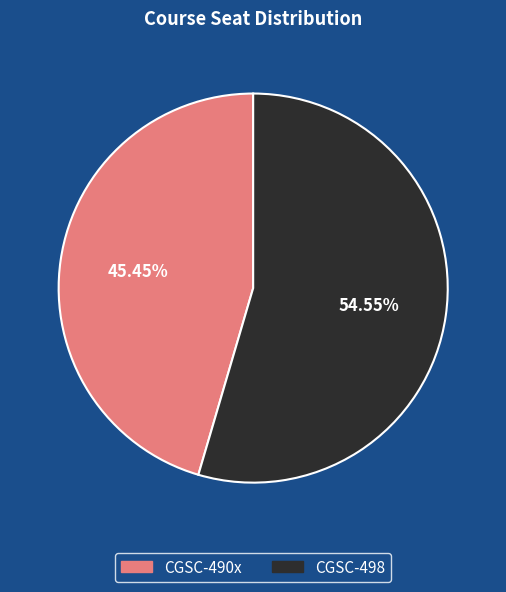

Between CGSC-490x and CGSC-498, which is larger?

CGSC-498